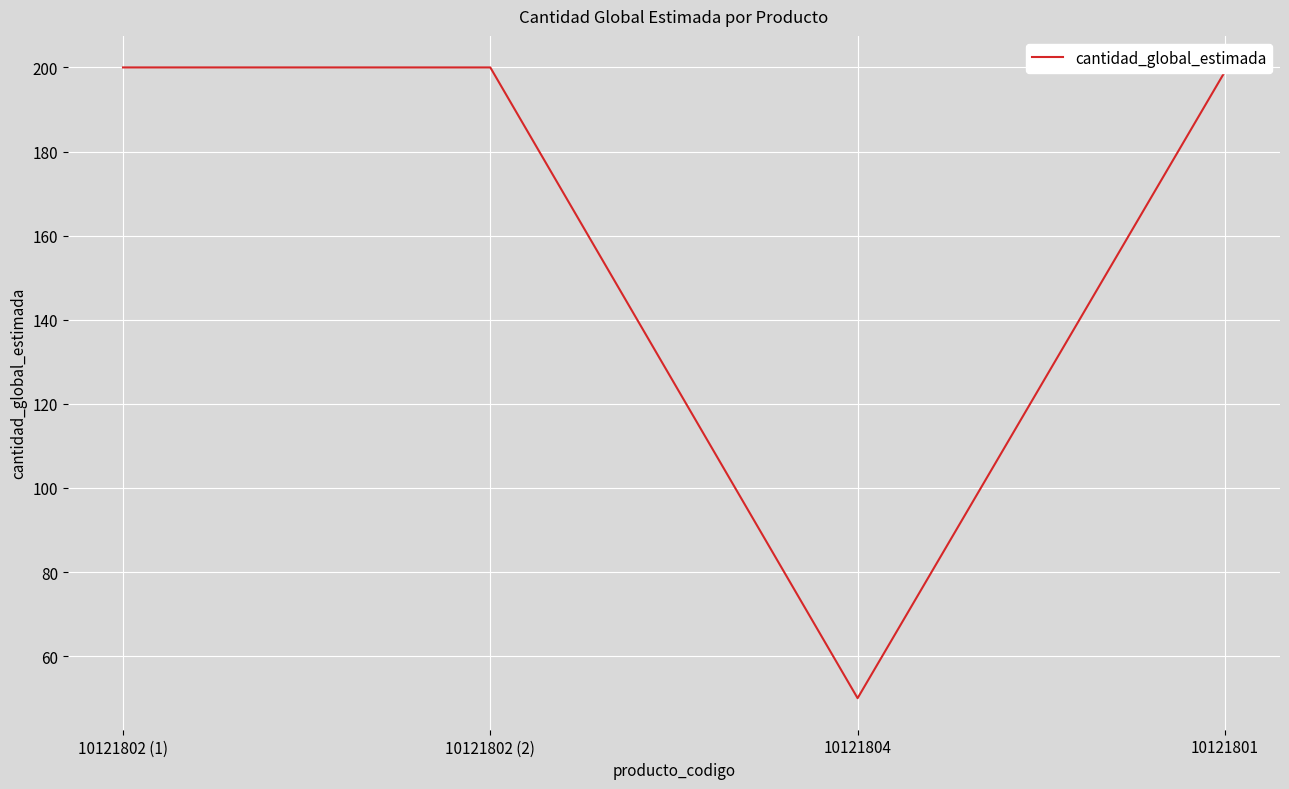

What is the average value?

162